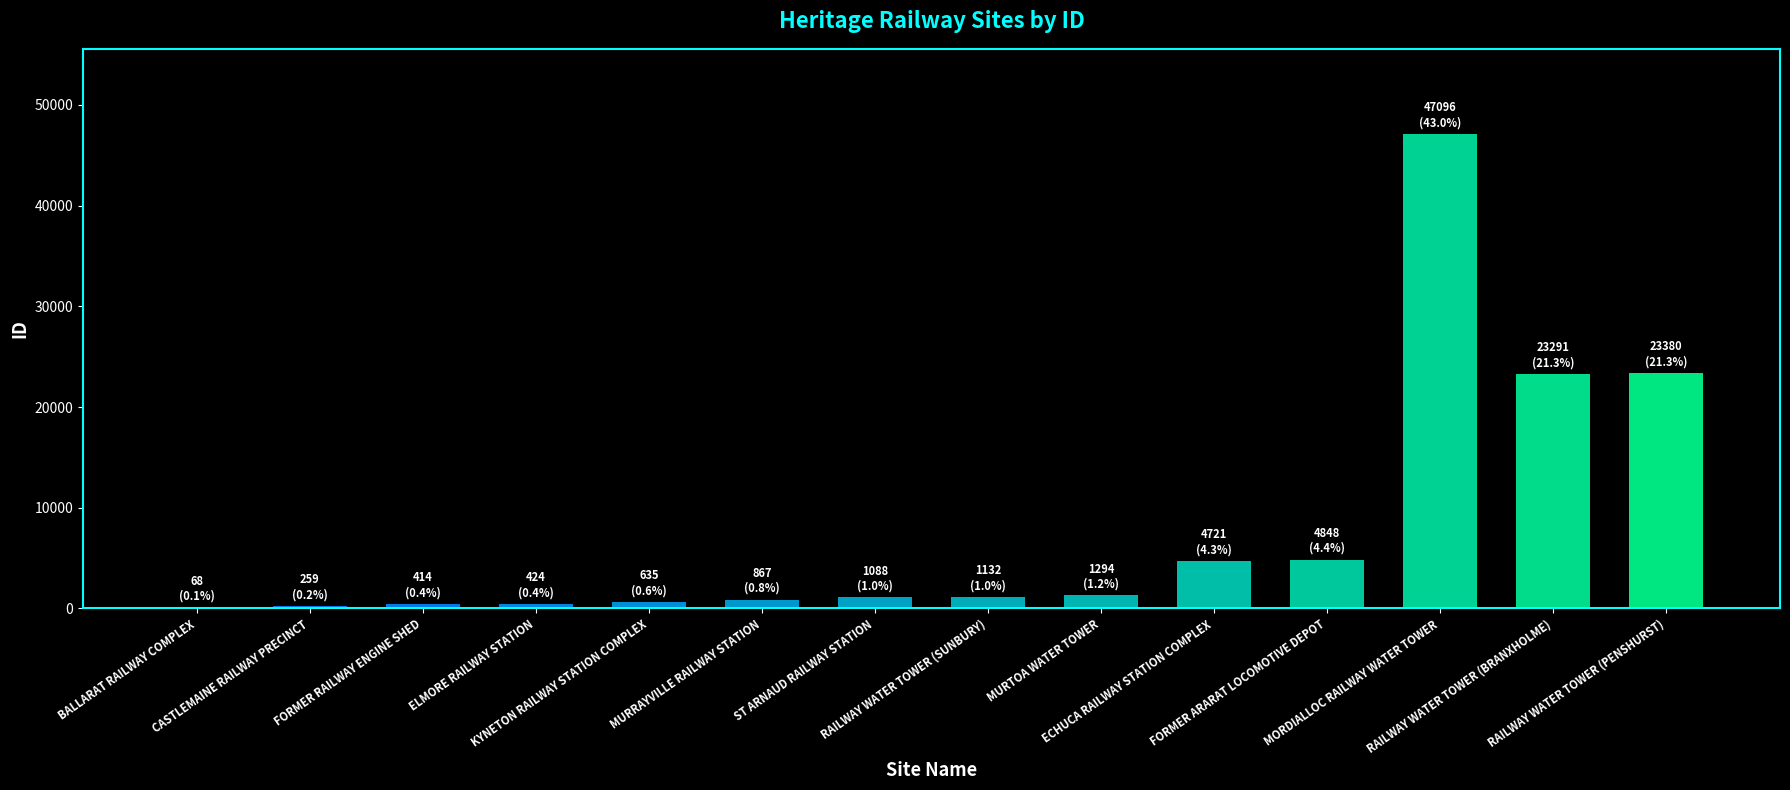

What is the maximum value shown in the chart?

47096